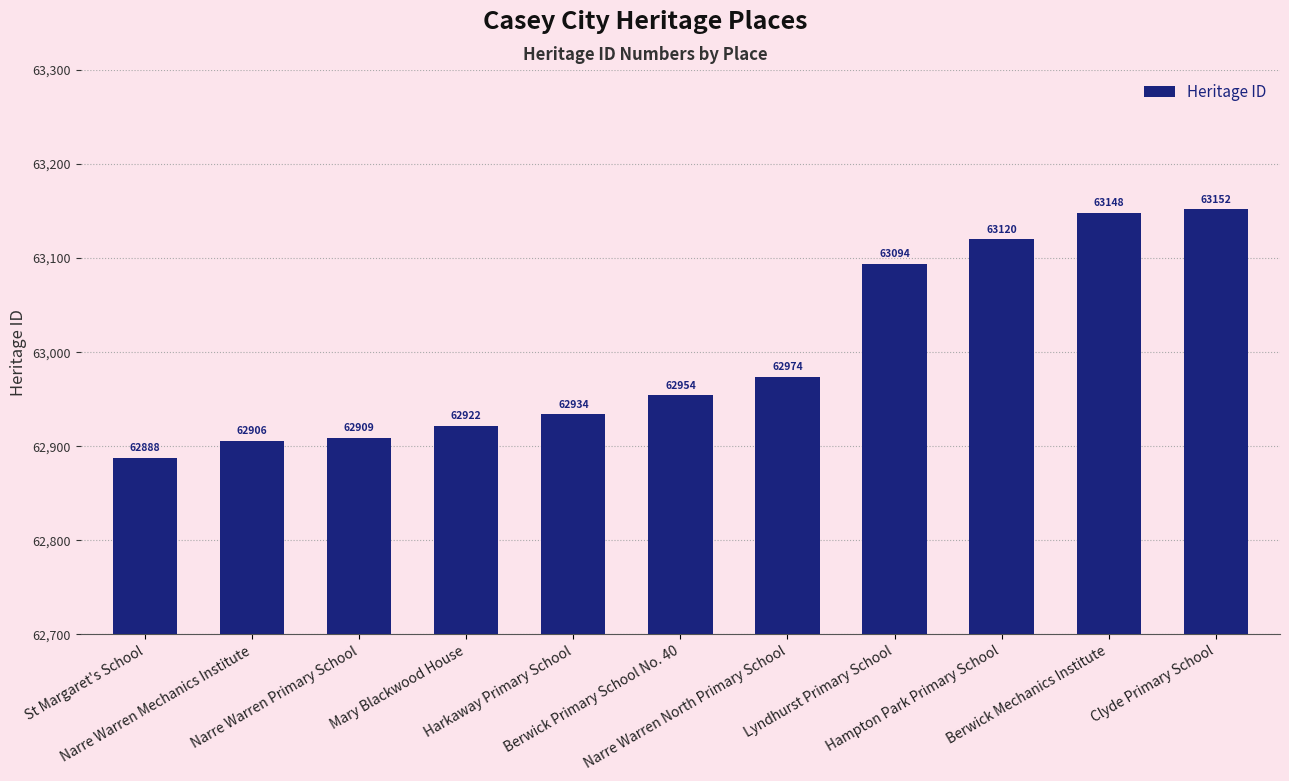

What is the value of the 9th bar from the left?

63120